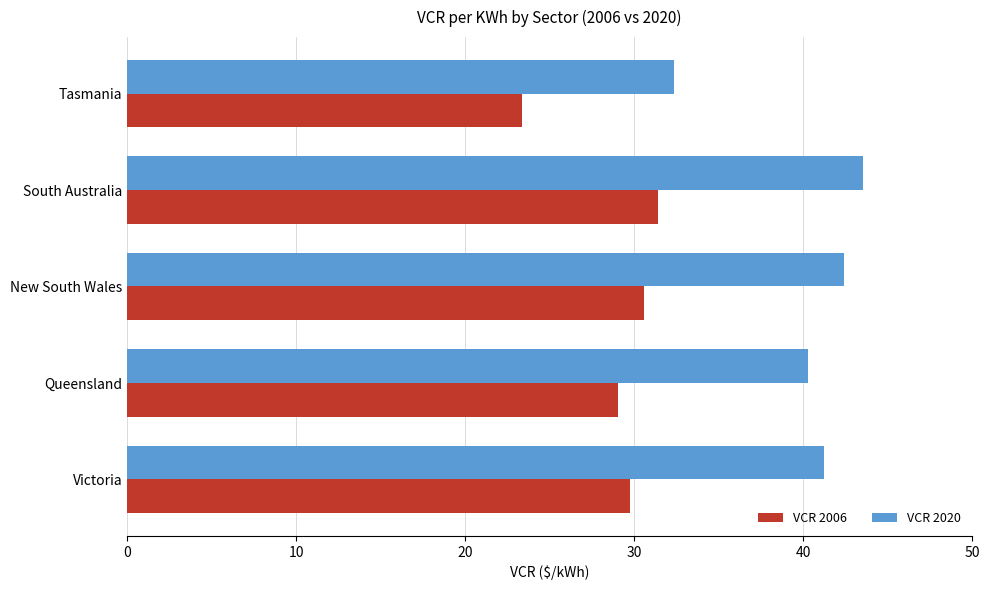

How many categories are shown in the chart?

5